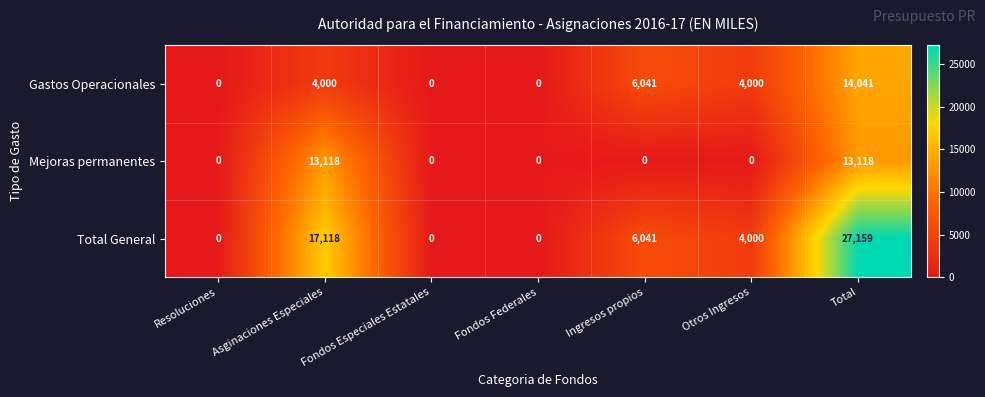

Which series has the largest total across all categories?

Total General